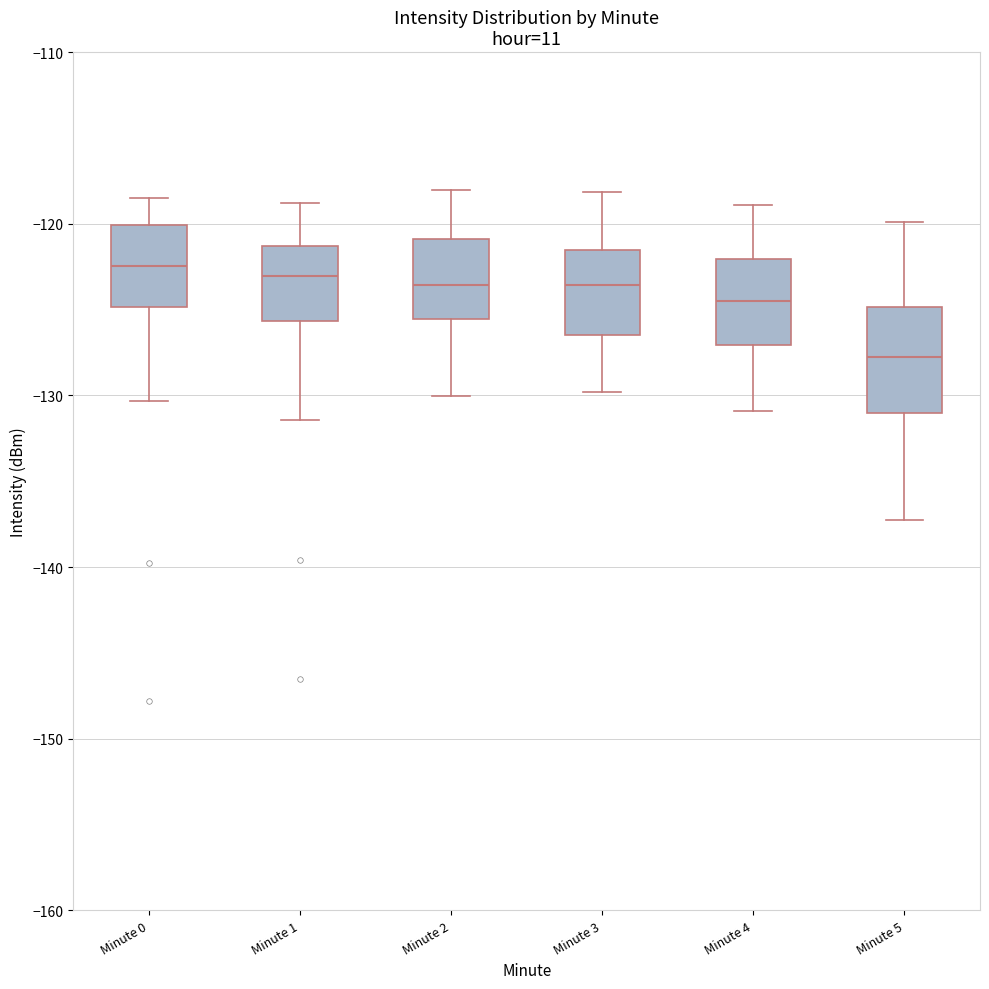

Which box is the tallest, from its lower edge to its upper edge?

Minute 5